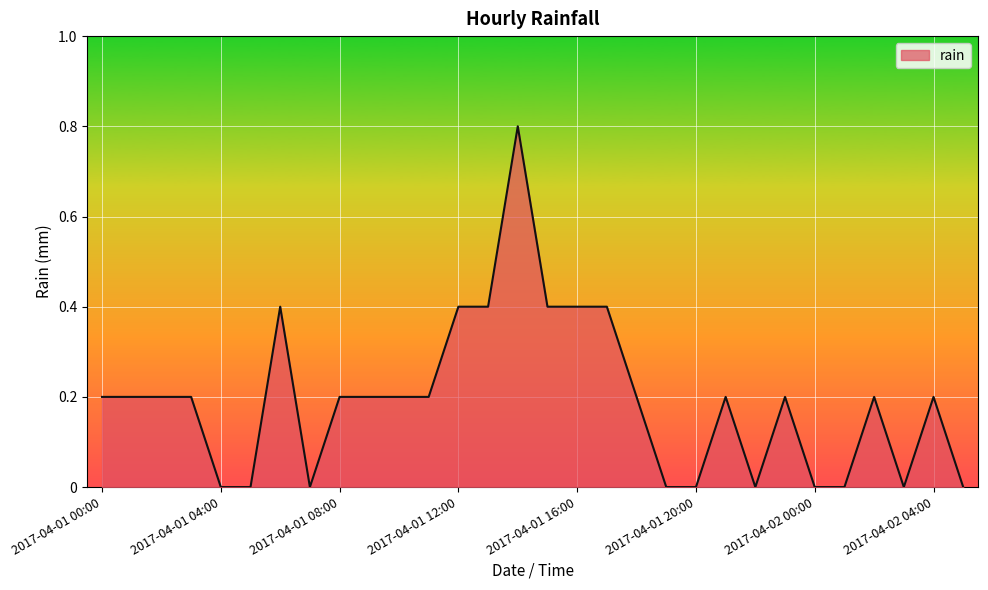

How many categories are shown in the chart?

30